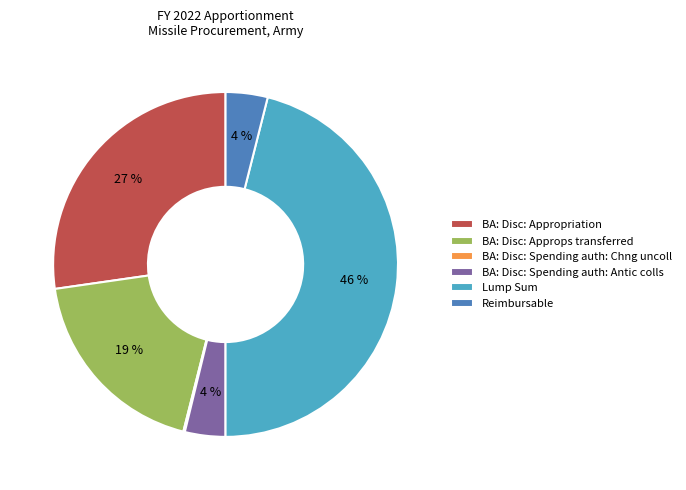

To the nearest percent, what is the difference between the Reimbursable and BA: Disc: Appropriation slice percentages?

23%